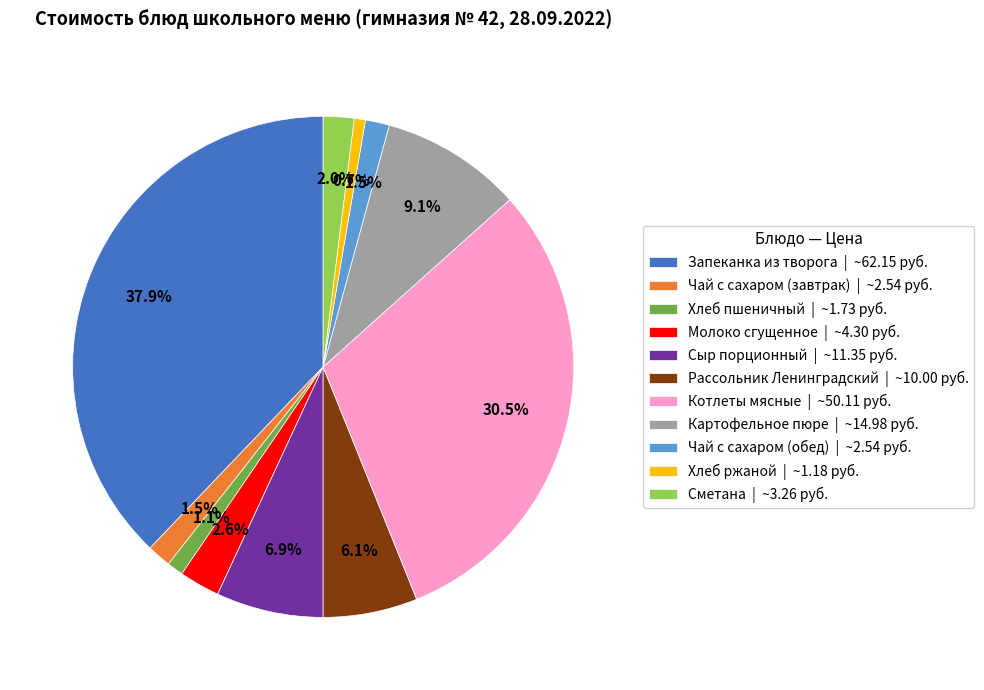

What is the total percentage of Молоко сгущенное | ~4.30 руб. and Картофельное пюре | ~14.98 руб.?

11.7%